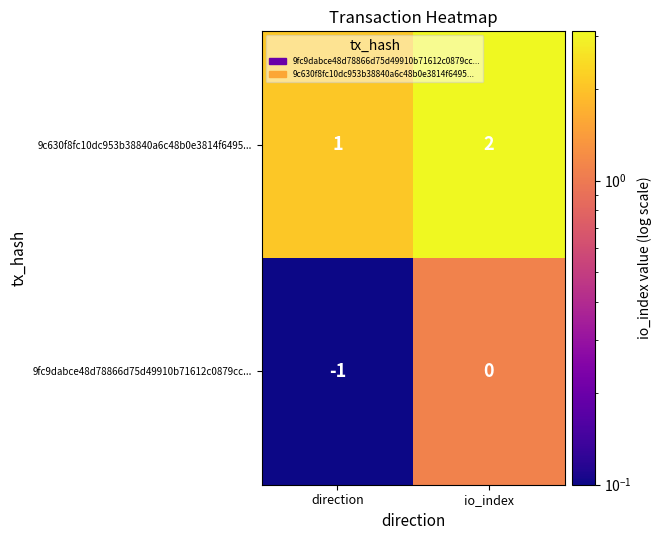

How many values in the 9fc9dabce48d78866d75d49910b71612c0879cc... series are below 0?

1